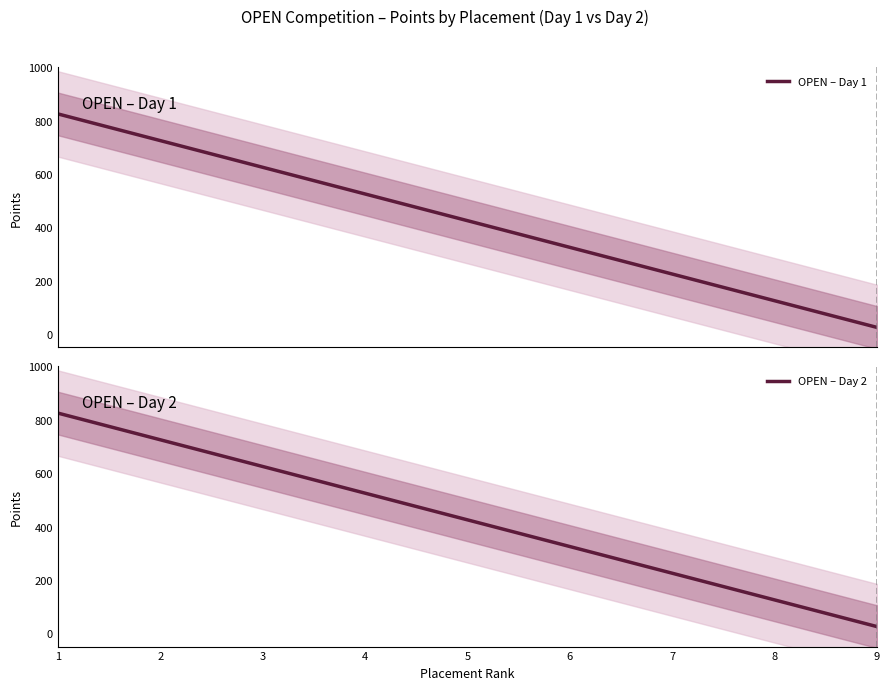

At which label does OPEN – Day 2 first exceed 425?

1